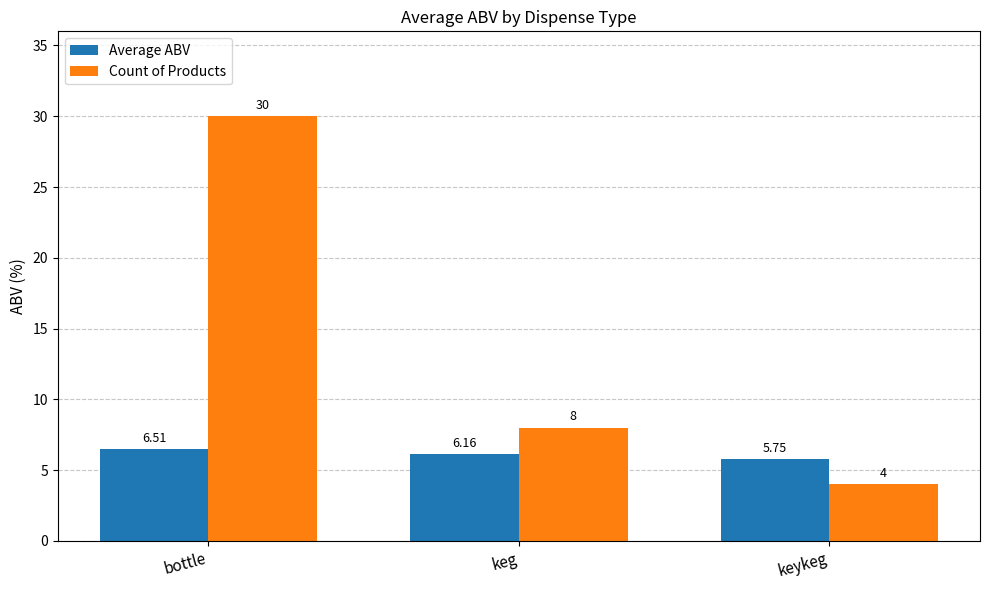

What is the difference between the maximum and minimum values in the Count of Products series?

26.0